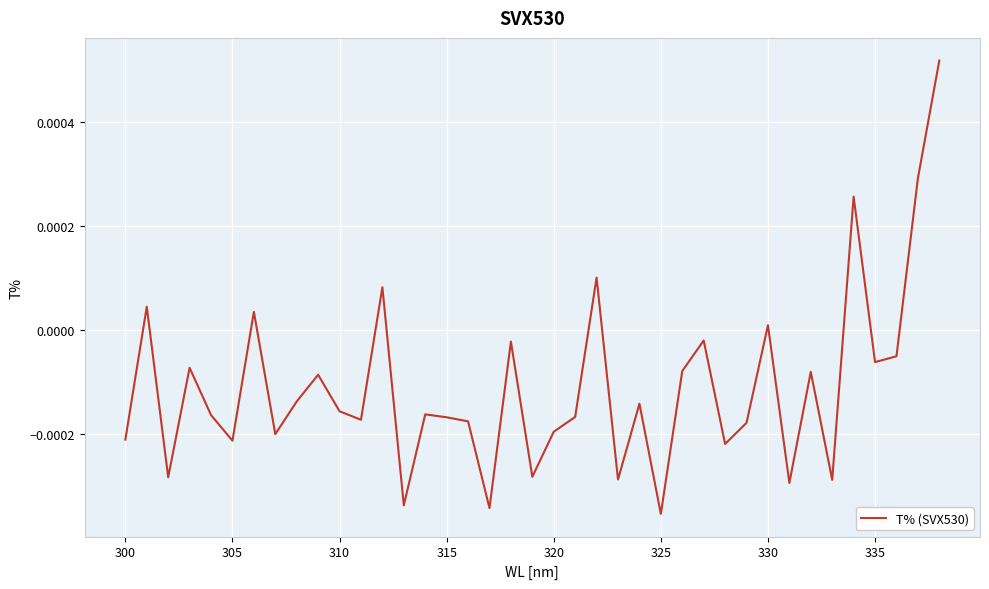

Does the chart display data point markers on the line(s)?

No